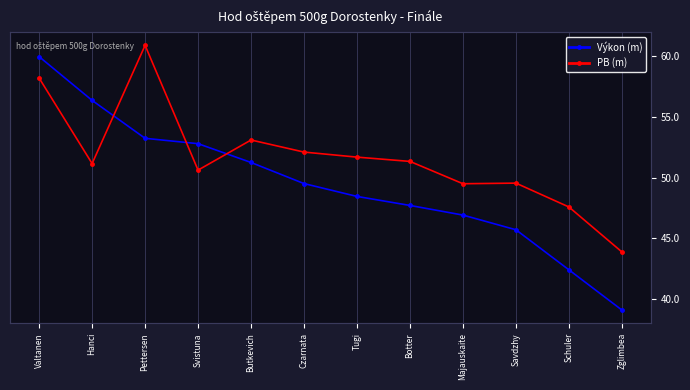

Rank the series by their average value, from highest to lowest.

PB (m), Výkon (m)